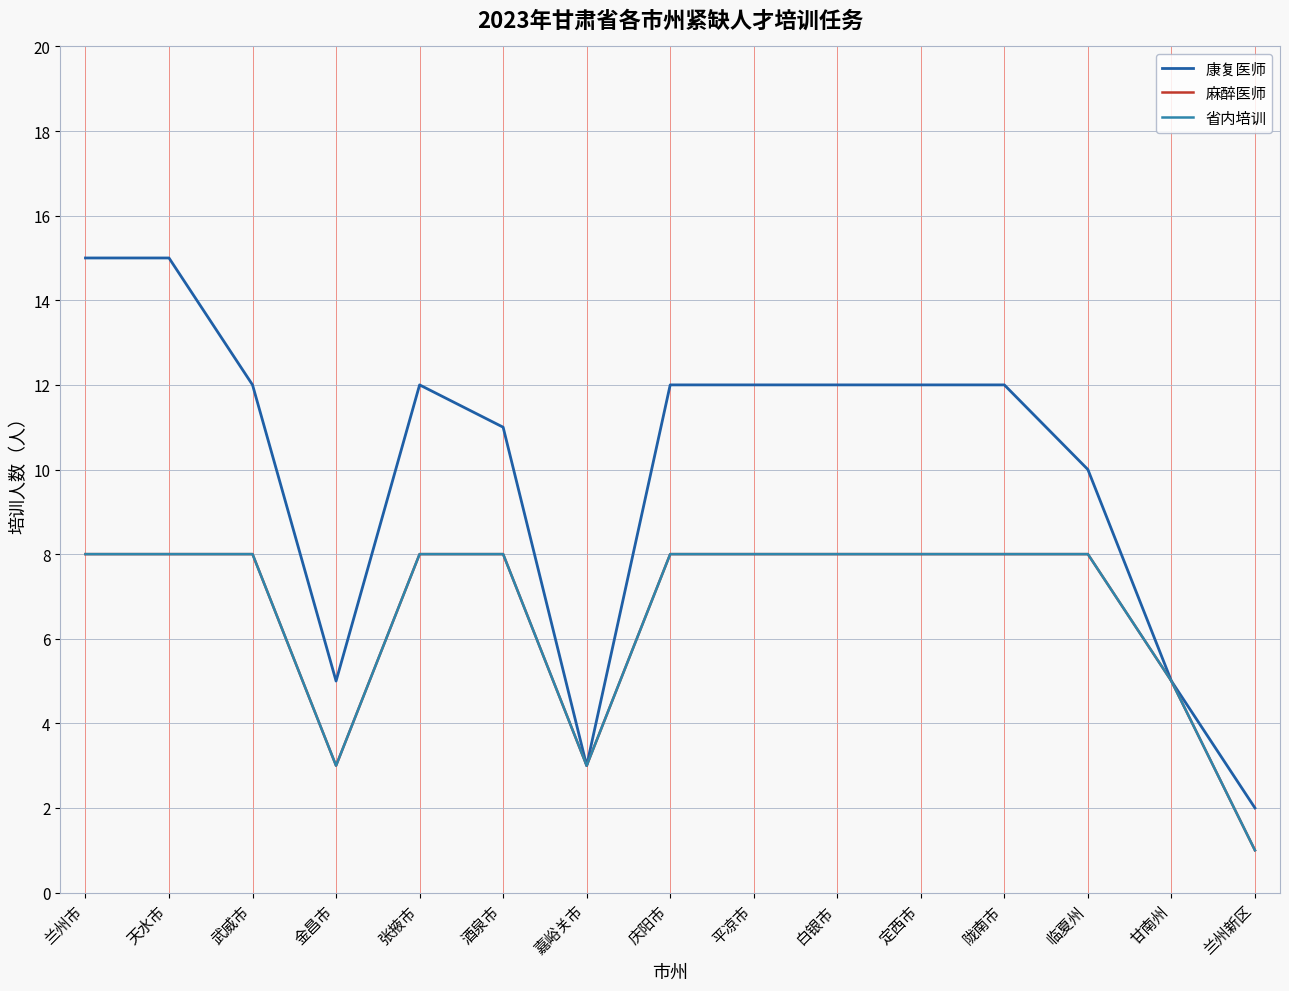

Which series changed the most between 嘉峪关市 and 兰州新区?

麻醉医师